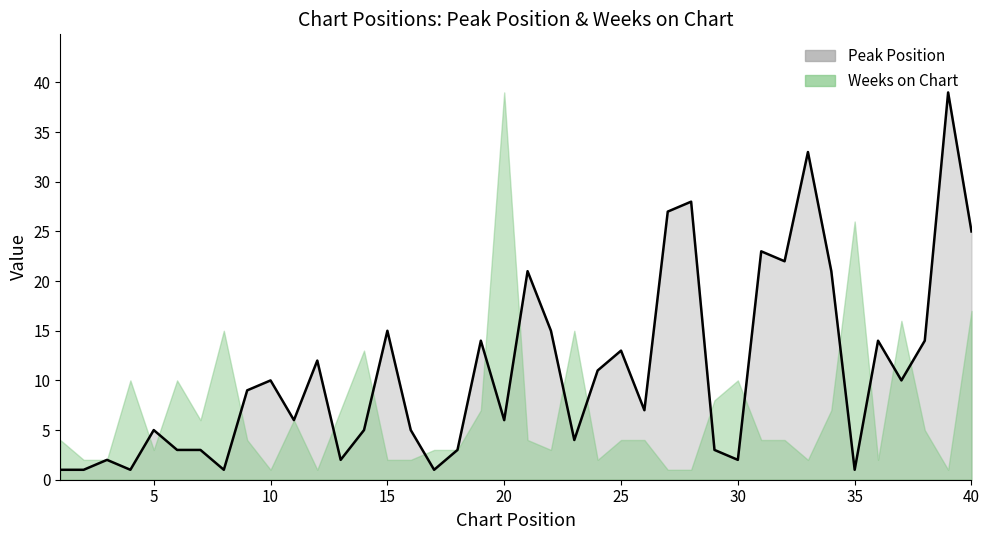

How many data points are less than 9?

20